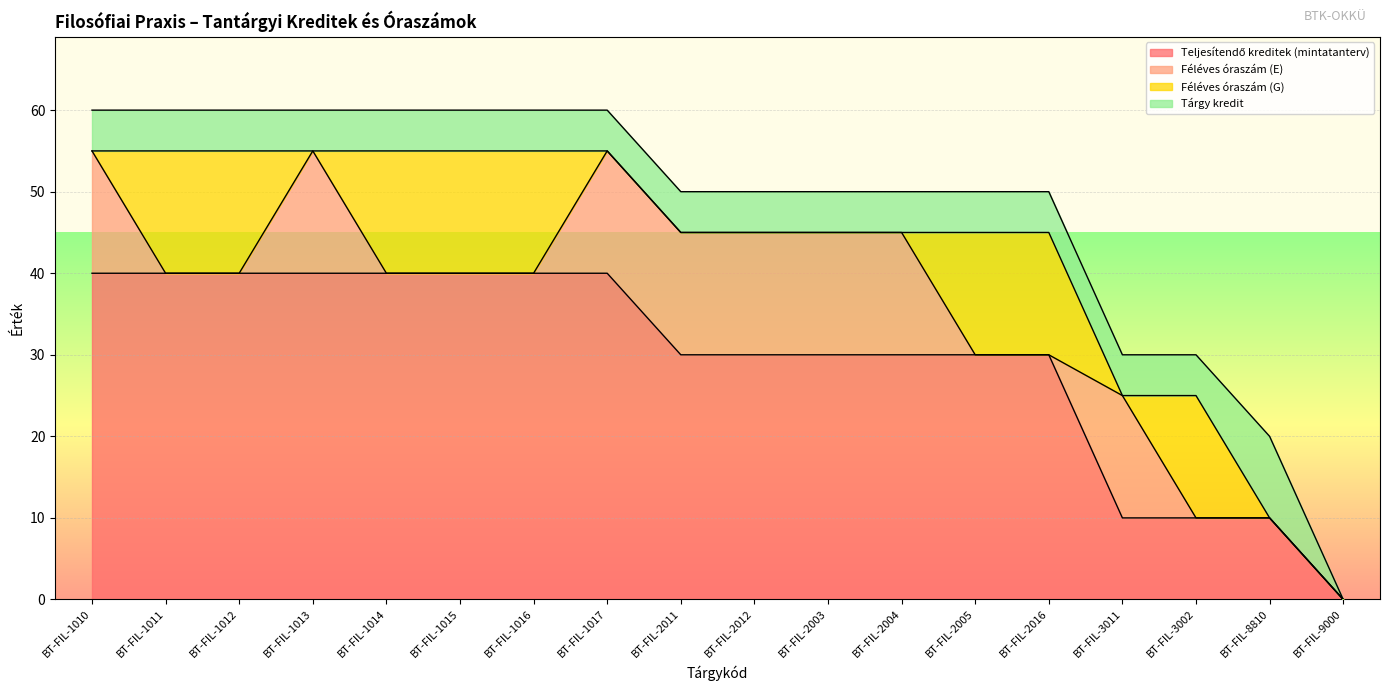

Which series ends up on top after the final intersection of Féléves óraszám (E) and Tárgy kredit?

Tárgy kredit